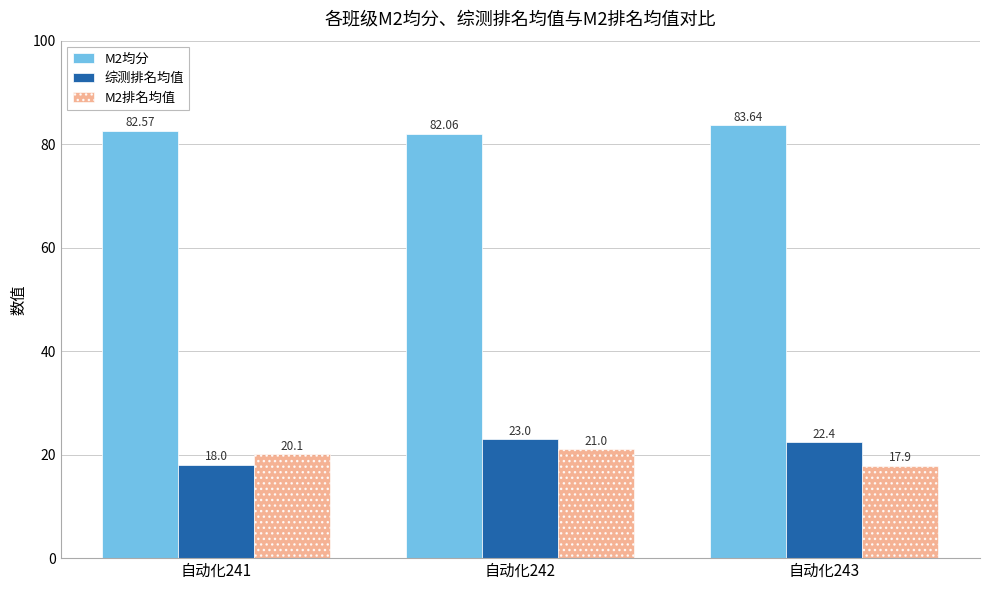

Which series has the largest range (max minus min)?

综测排名均值